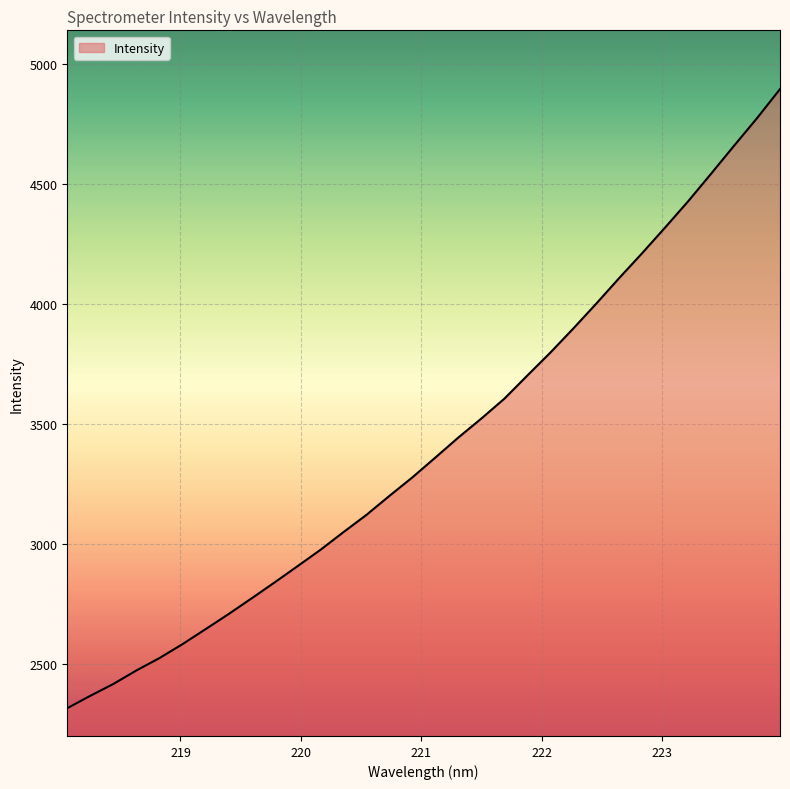

What is the greatest value displayed?

4894.9